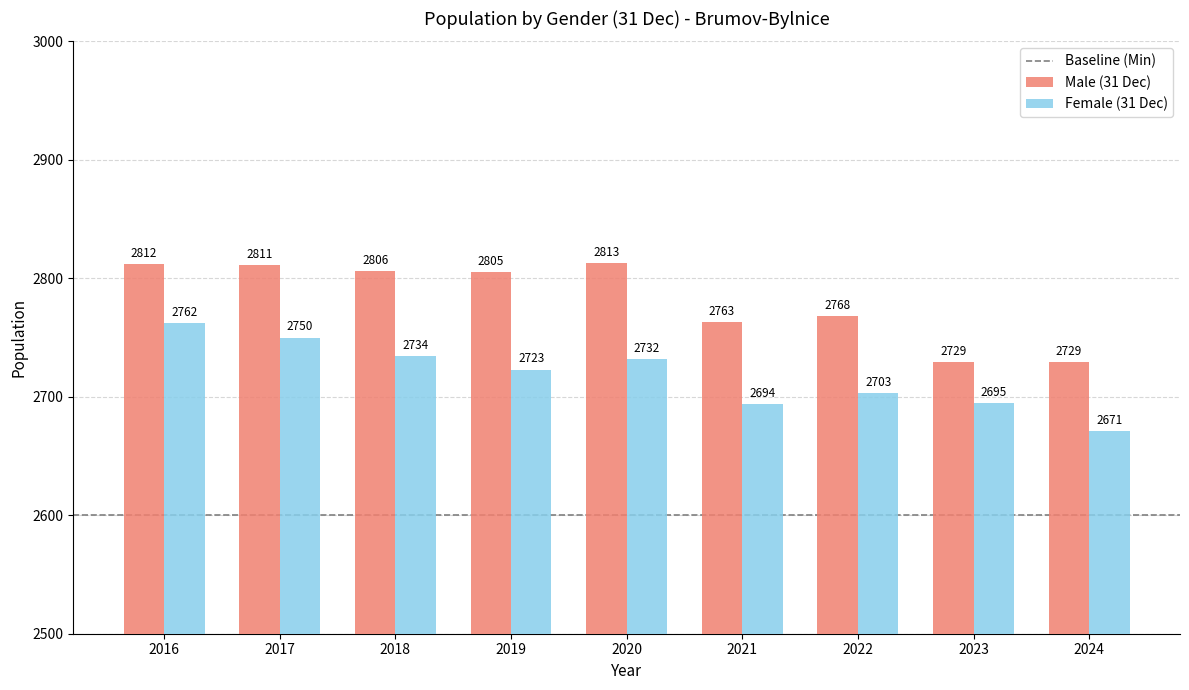

Are the bars horizontal?

No